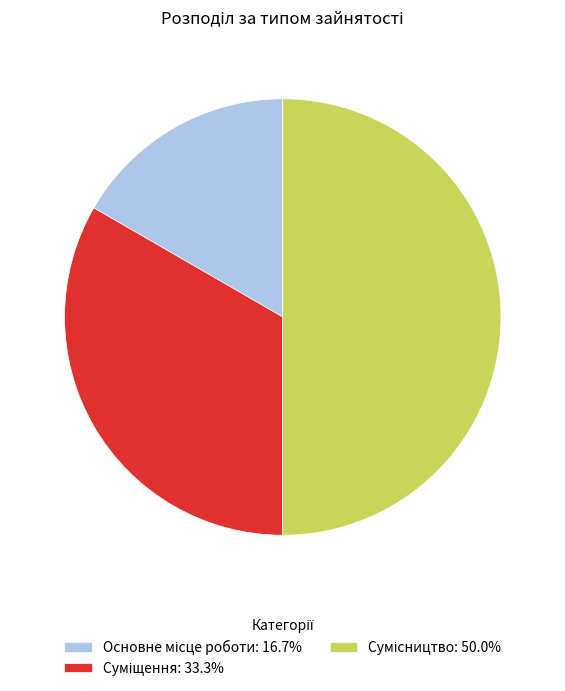

Between Суміщення and Основне місце роботи, which is larger?

Суміщення